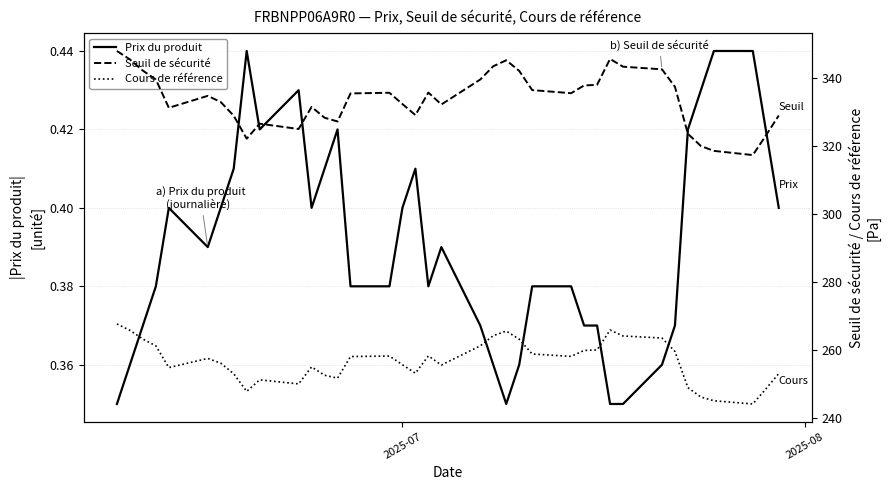

What is the value of the Seuil de sécurité point at the 20th from the left?

332.1